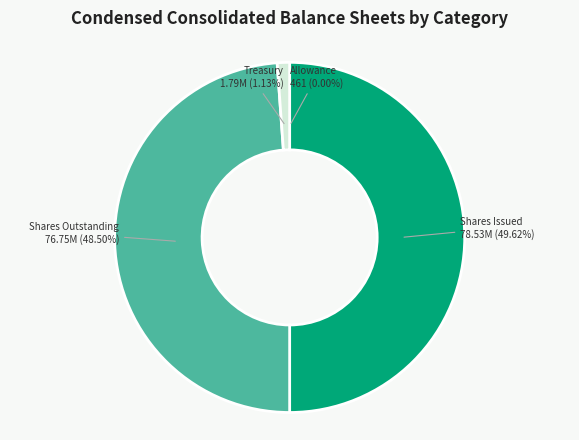

Does Common stock, shares issued account for over 50% of the chart?

No